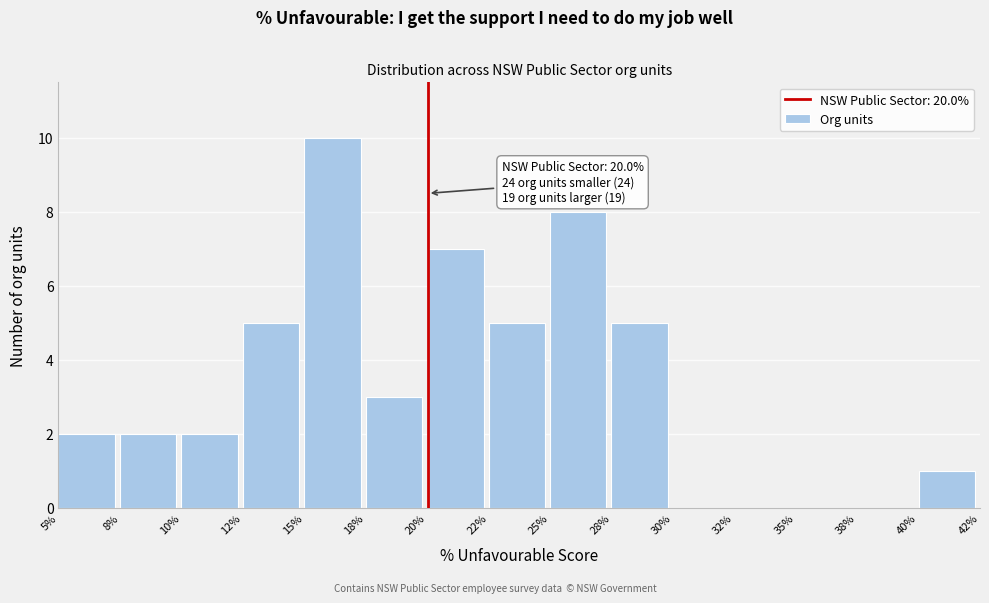

Reading left to right, list all the values displayed in this chart.

5%=2	8%=2	10%=2	12%=5	15%=10	18%=3	20%=7	22%=5	25%=8	28%=5	30%=0	32%=0	35%=0	38%=0	40%=1